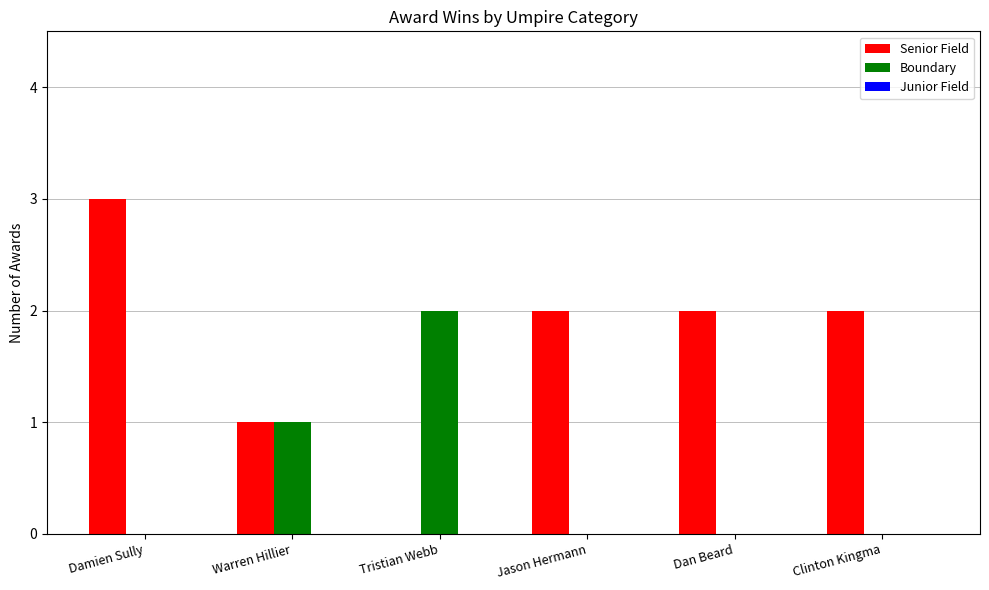

Is the value of Senior Field at Damien Sully greater than the value of Boundary at Damien Sully?

Yes